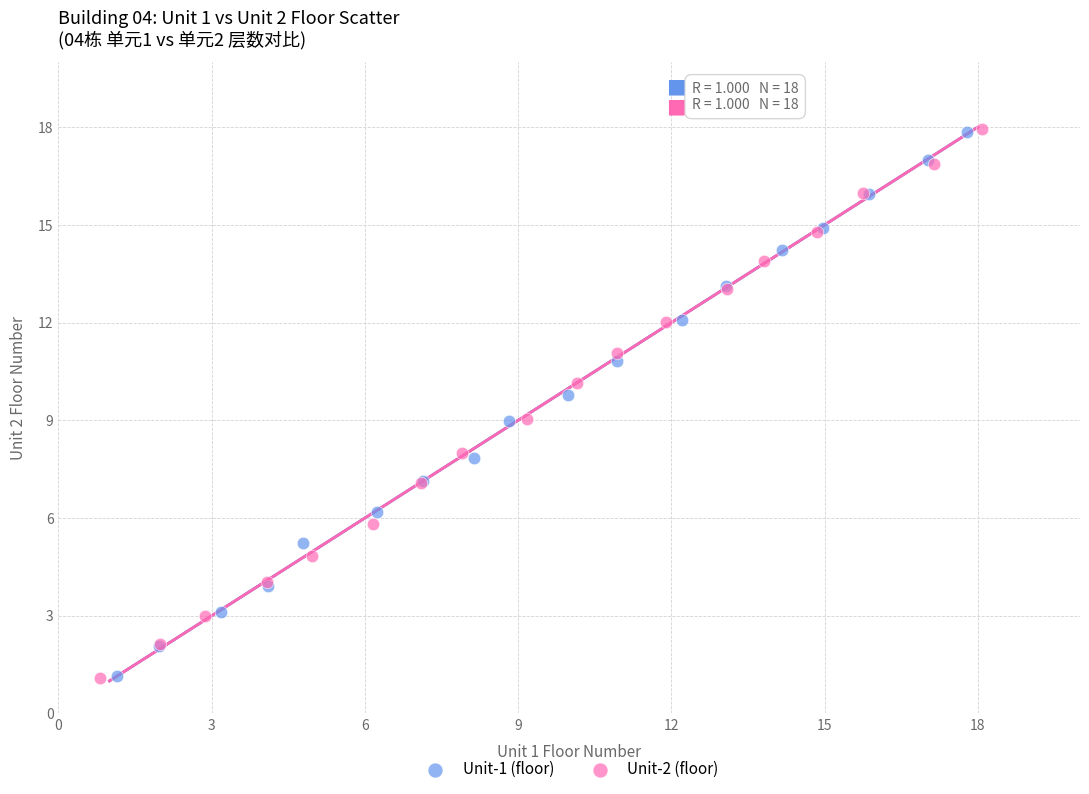

Which series has the largest Y range (max minus min)?

Unit-2 (floor)